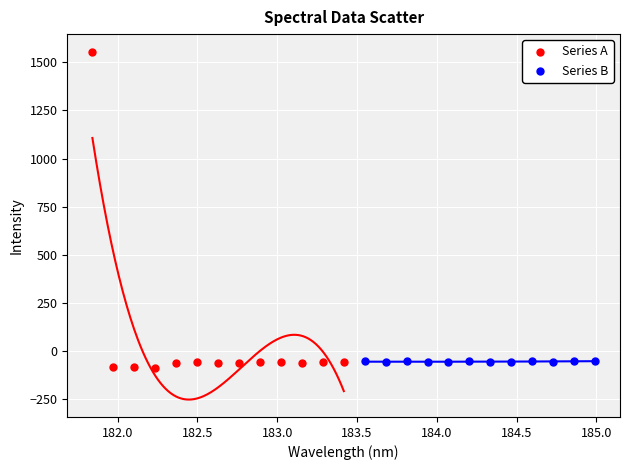

Which series contains the highest Y value?

Series A